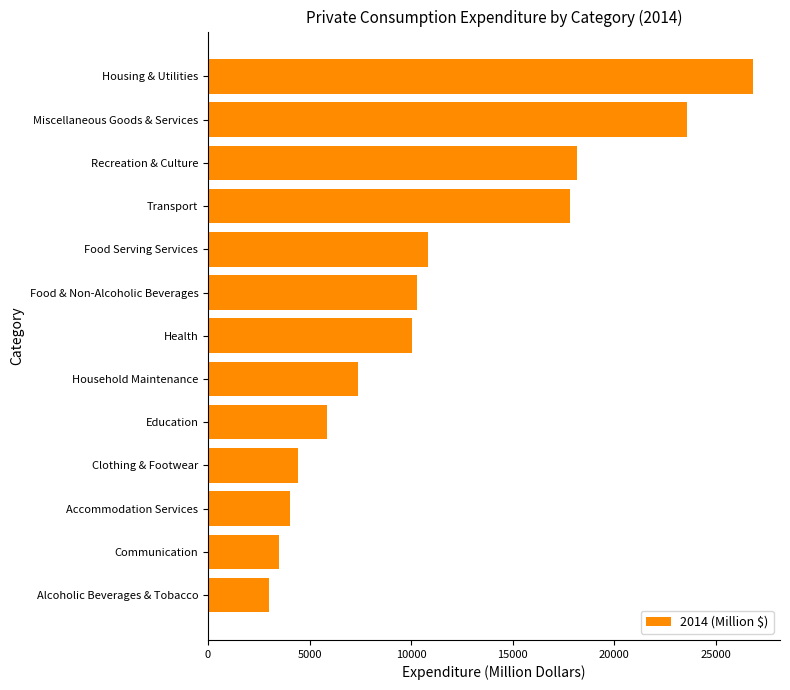

Rank the categories by value from lowest to highest.

Alcoholic Beverages & Tobacco, Communication, Accommodation Services, Clothing & Footwear, Education, Household Maintenance, Health, Food & Non-Alcoholic Beverages, Food Serving Services, Transport, Recreation & Culture, Miscellaneous Goods & Services, Housing & Utilities